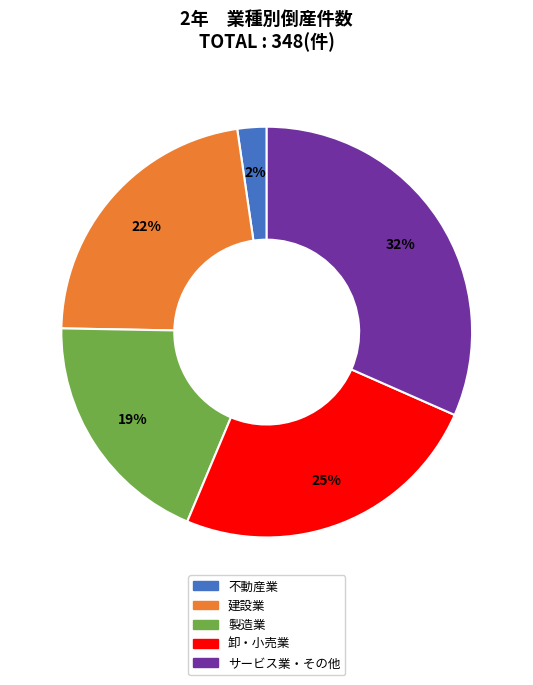

To the nearest percent, what is the average slice percentage?

20%